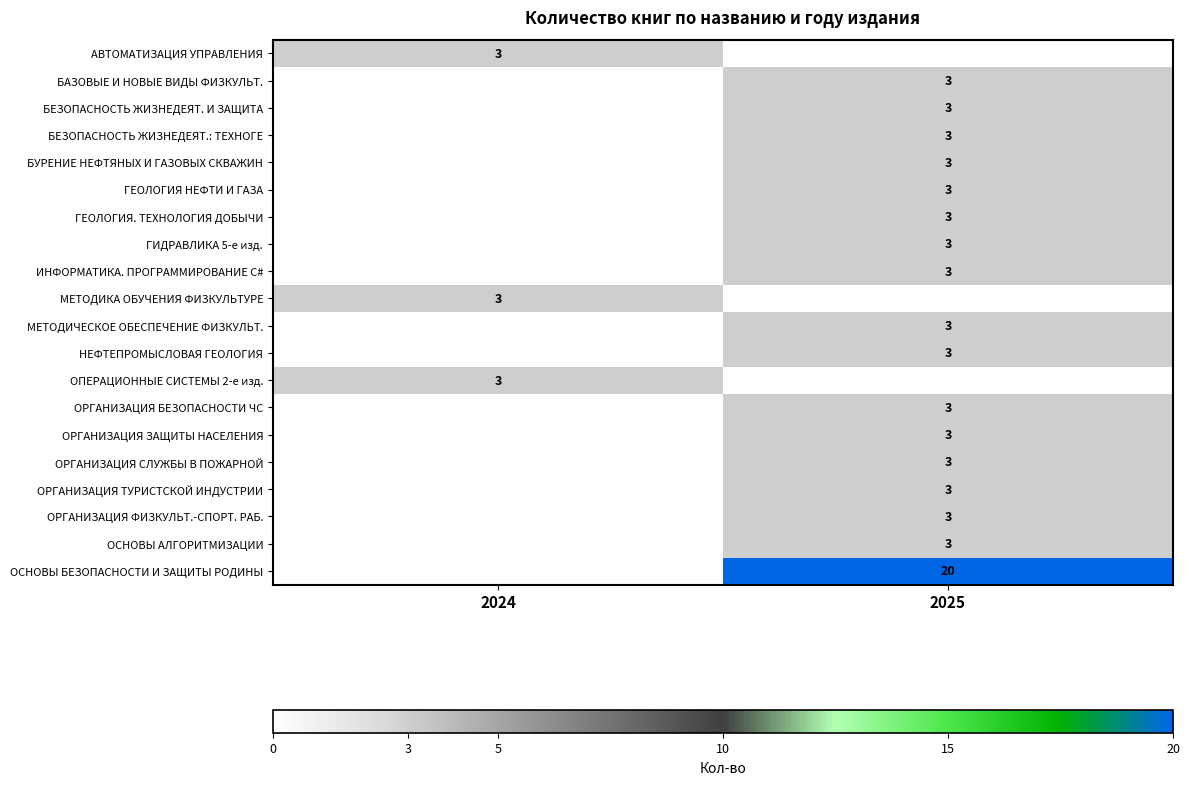

The ОРГАНИЗАЦИЯ ТУРИСТСКОЙ ИНДУСТРИИ series shows 3 at 2025. True or false?

True